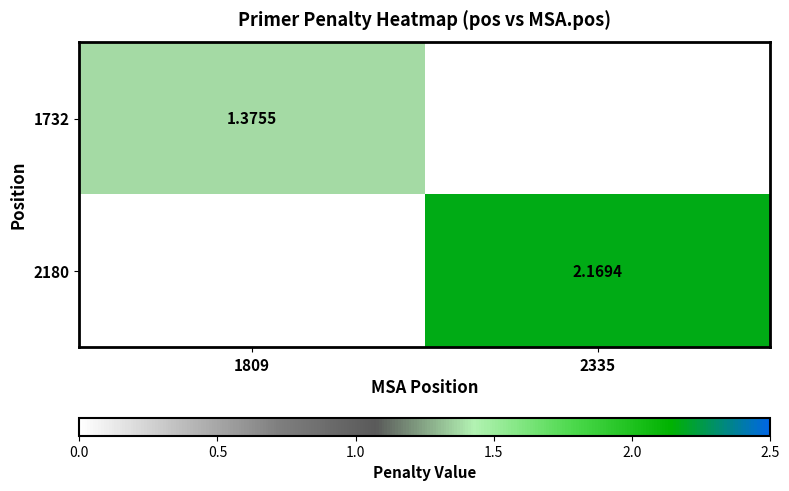

Where is 1732 nearest to the value 0?

2335